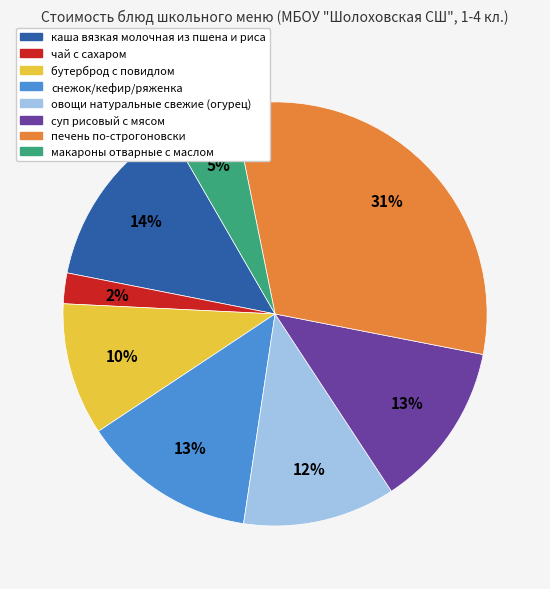

Is бутерброд с повидлом the majority of the pie?

No